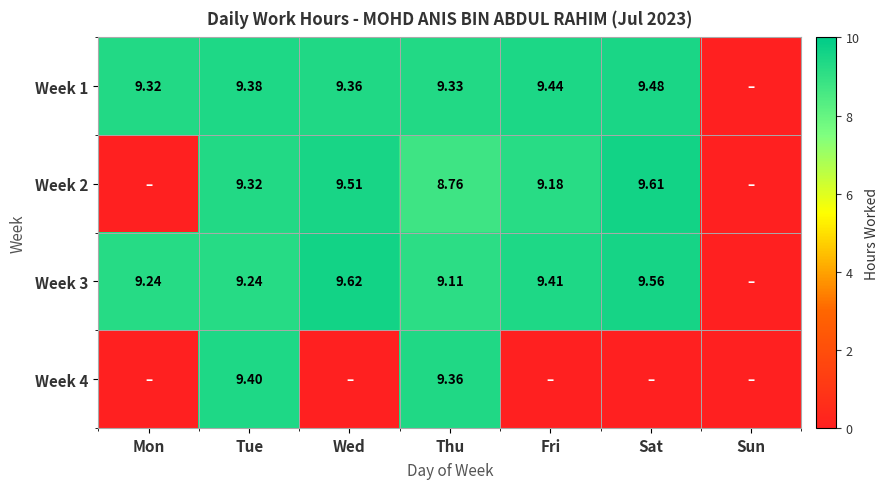

What is the difference between the highest and lowest values at Mon?

9.3